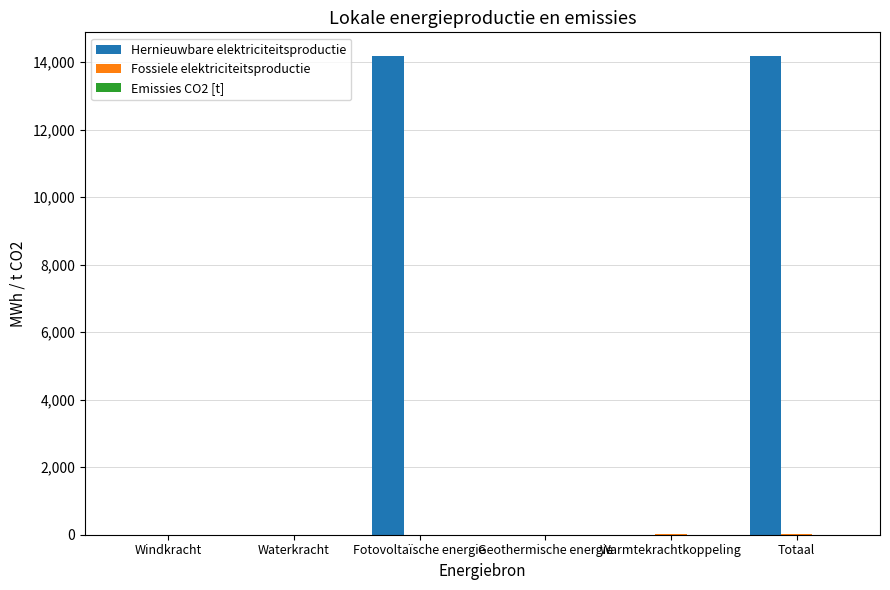

What is the sum of all Hernieuwbare elektriciteitsproductie values?

28344.4